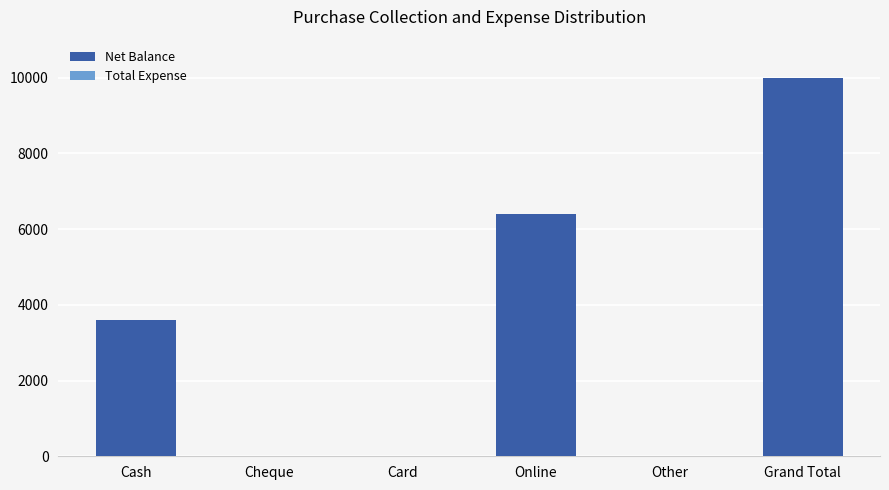

Are the bars horizontal?

No